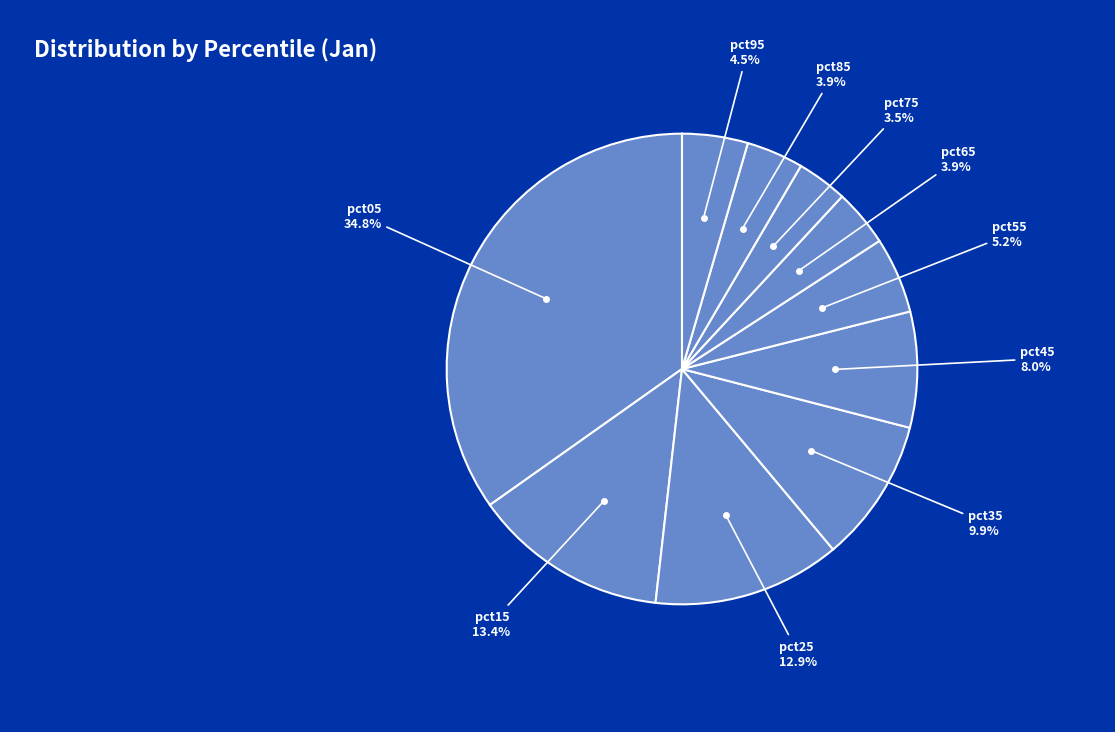

How many segments does this pie chart have?

10